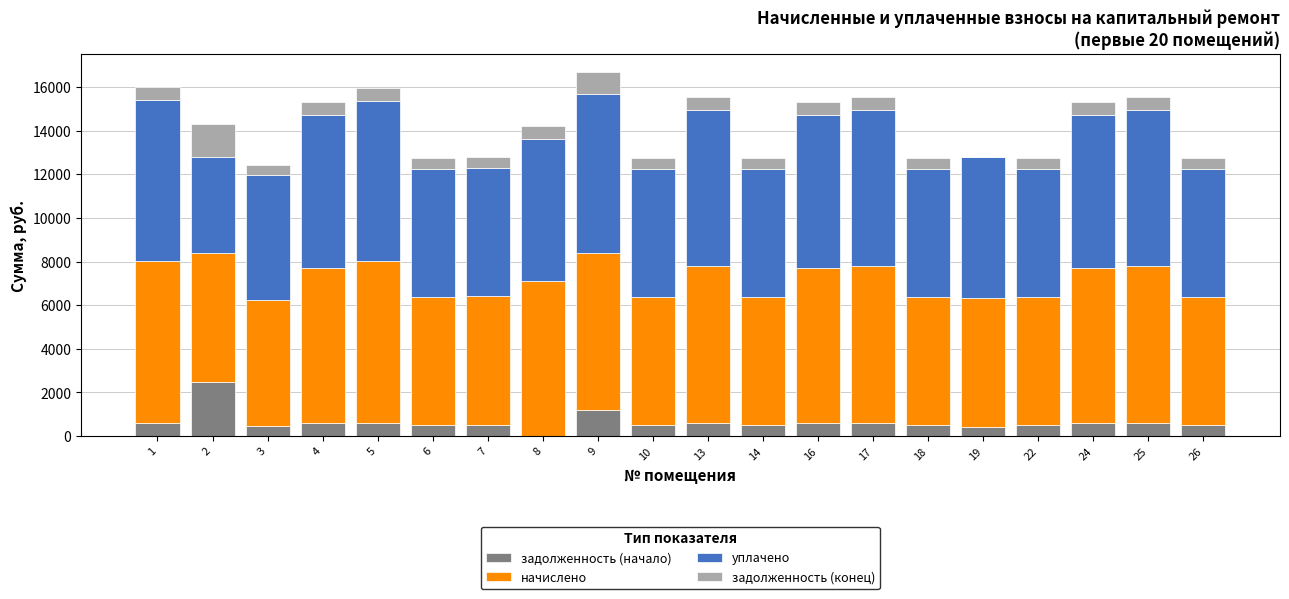

What is the total value across all series at 19?

12795.4